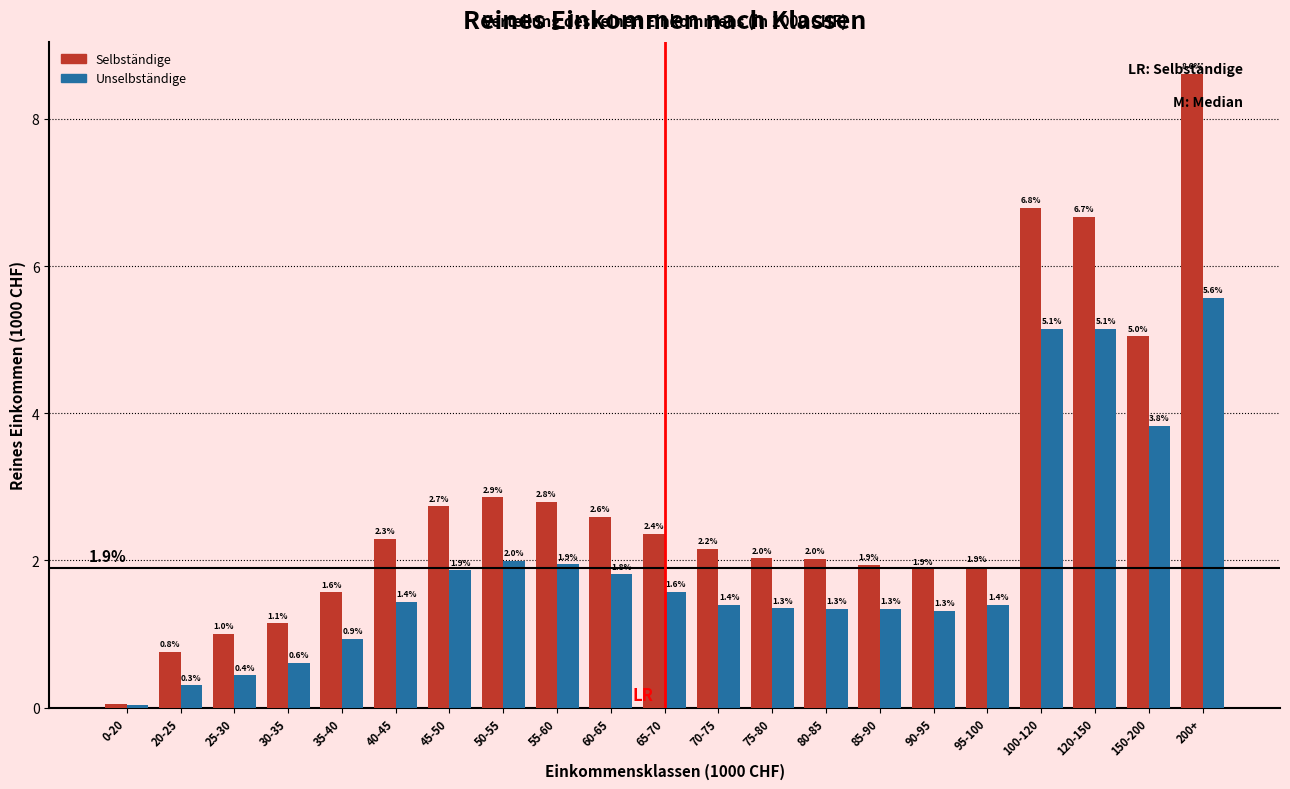

Which series has the largest total across all categories?

Selbständige